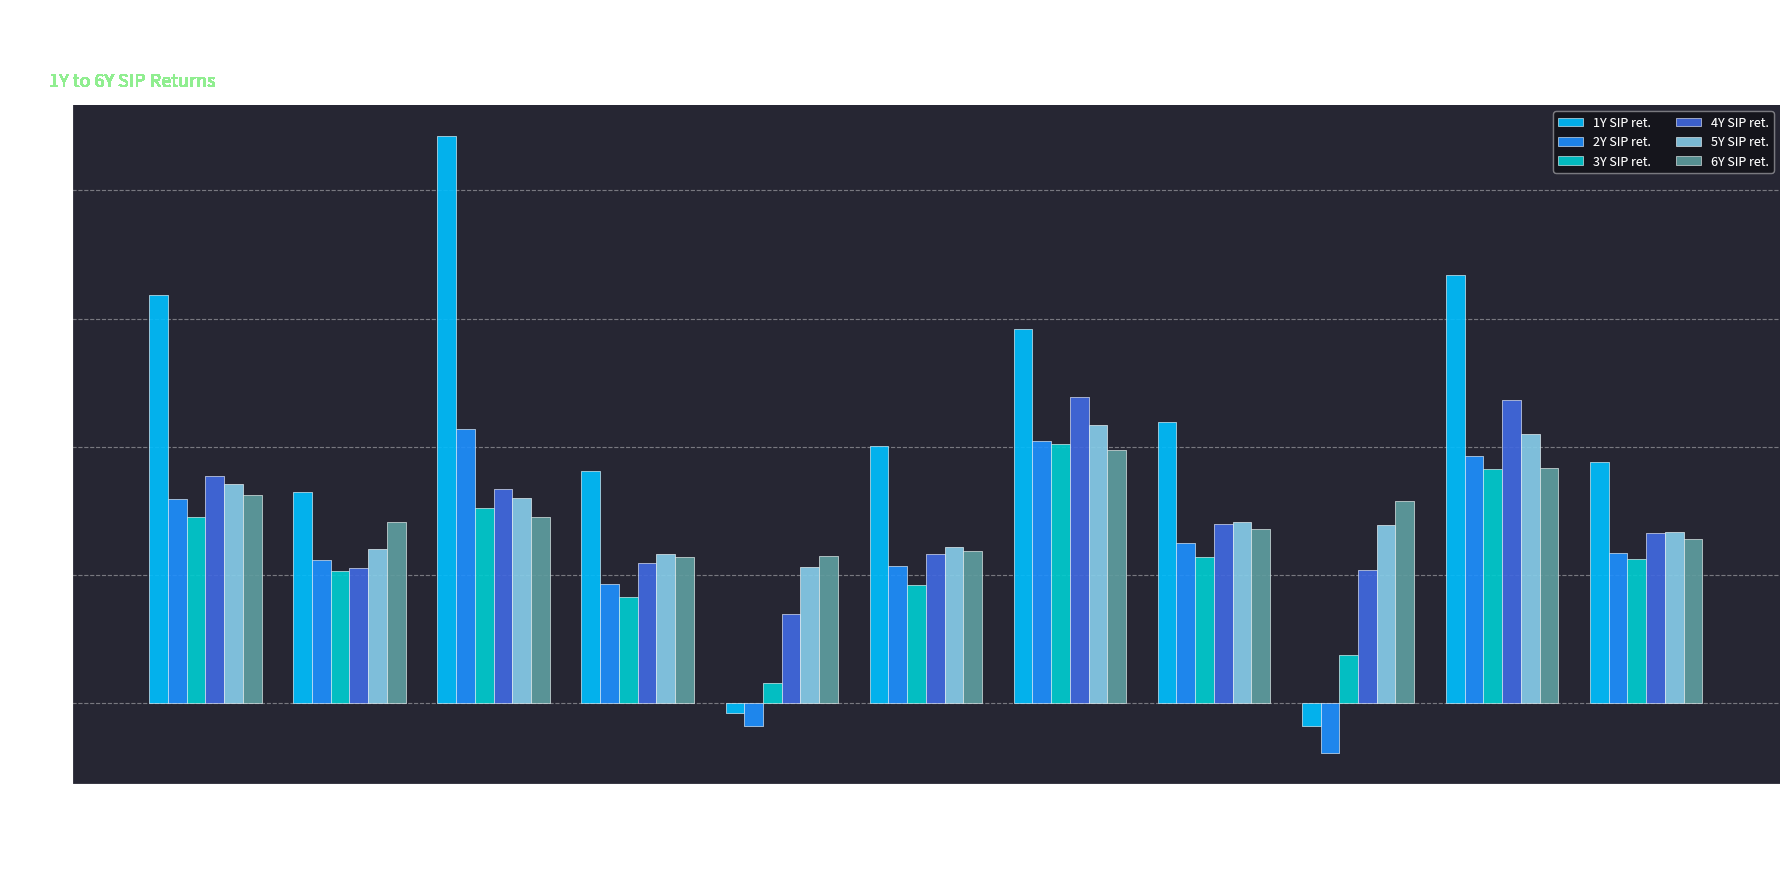

How many groups of bars are there?

11